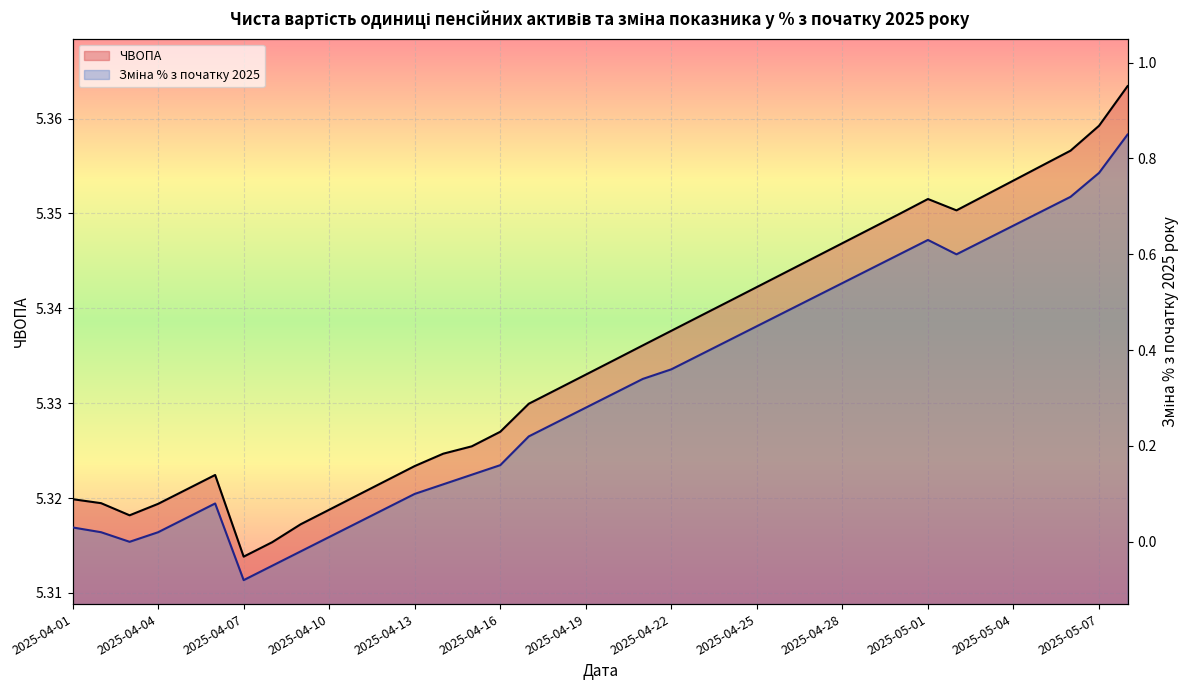

At which category is the sum across all series the highest?

37